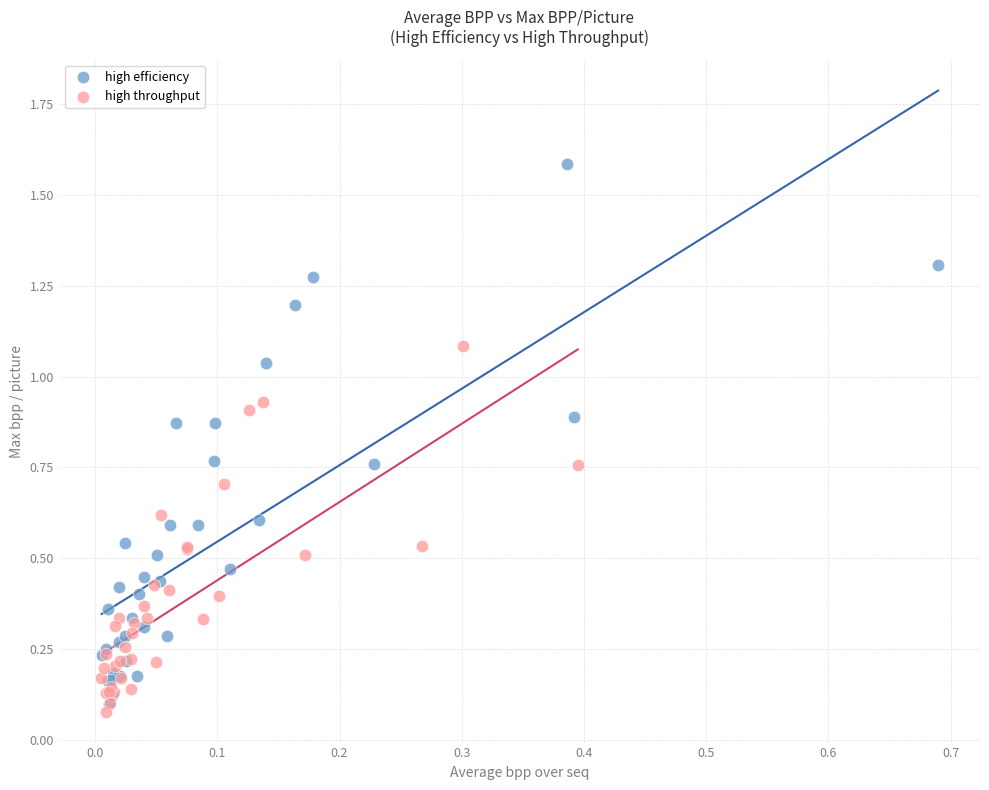

Which series contains the highest Y value?

high efficiency